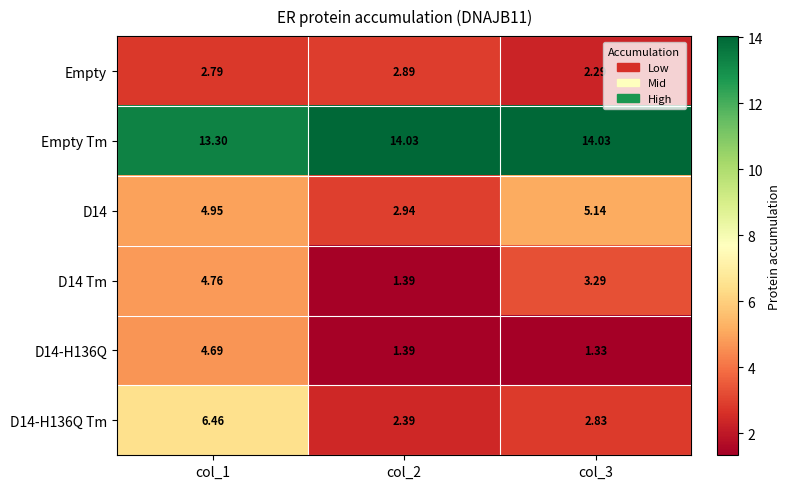

Which series has the largest total across all categories?

Empty Tm